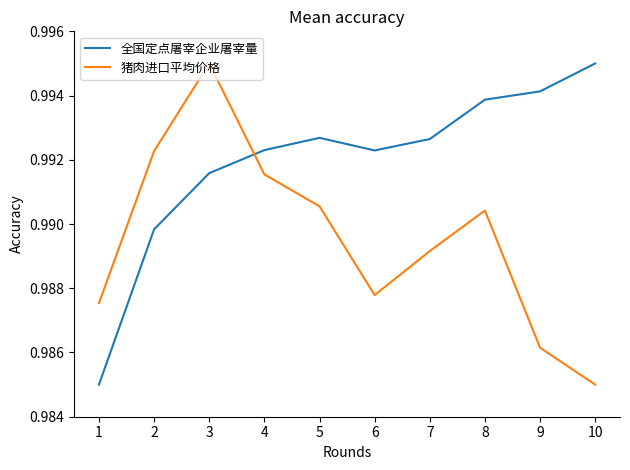

True or false: 猪肉进口平均价格 has a value of 0.2 at 6.

False